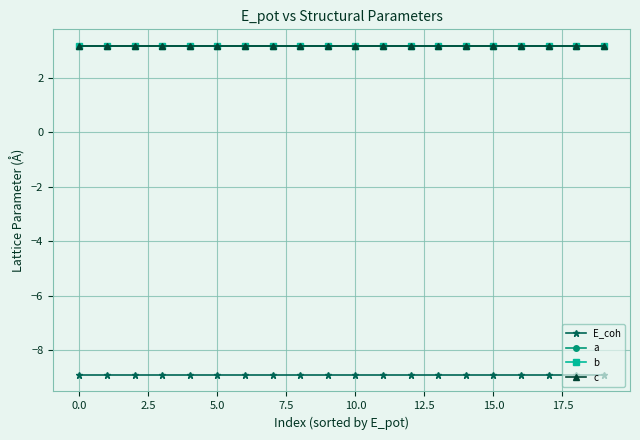

Does the chart have visible grid lines?

Yes